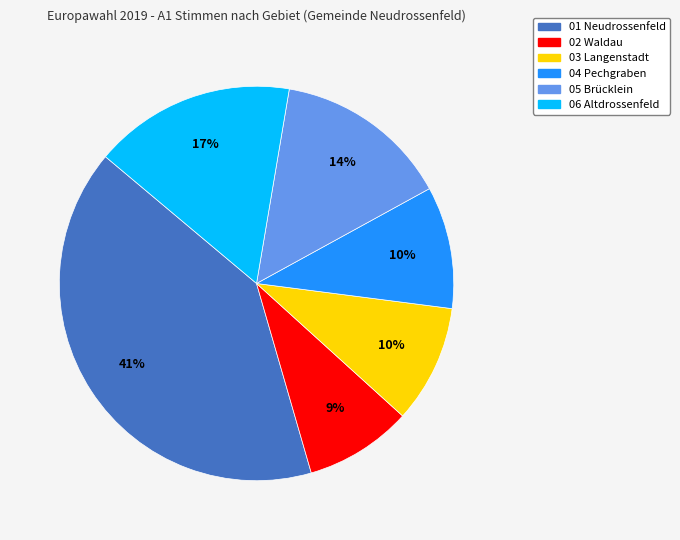

Is 02 Waldau the majority of the pie?

No